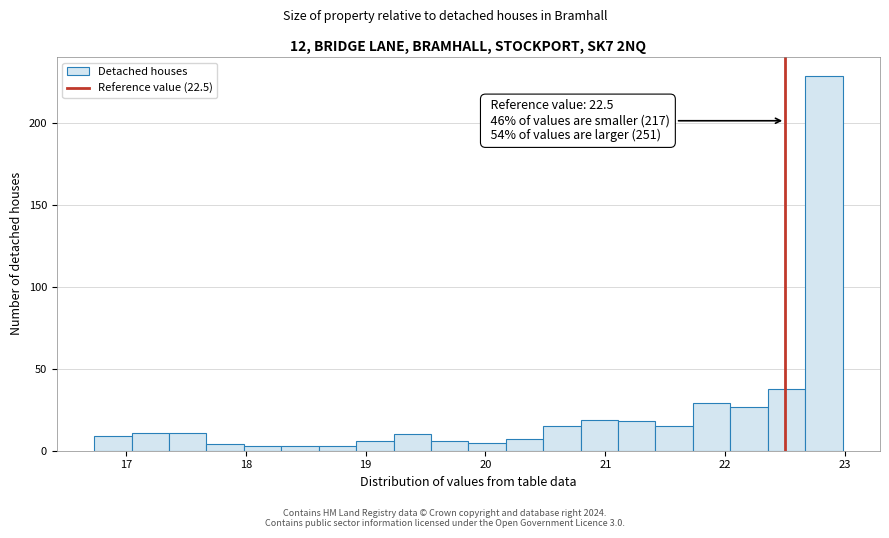

Read against the x-axis, roughly where is the centre of the tallest bar?

22.8